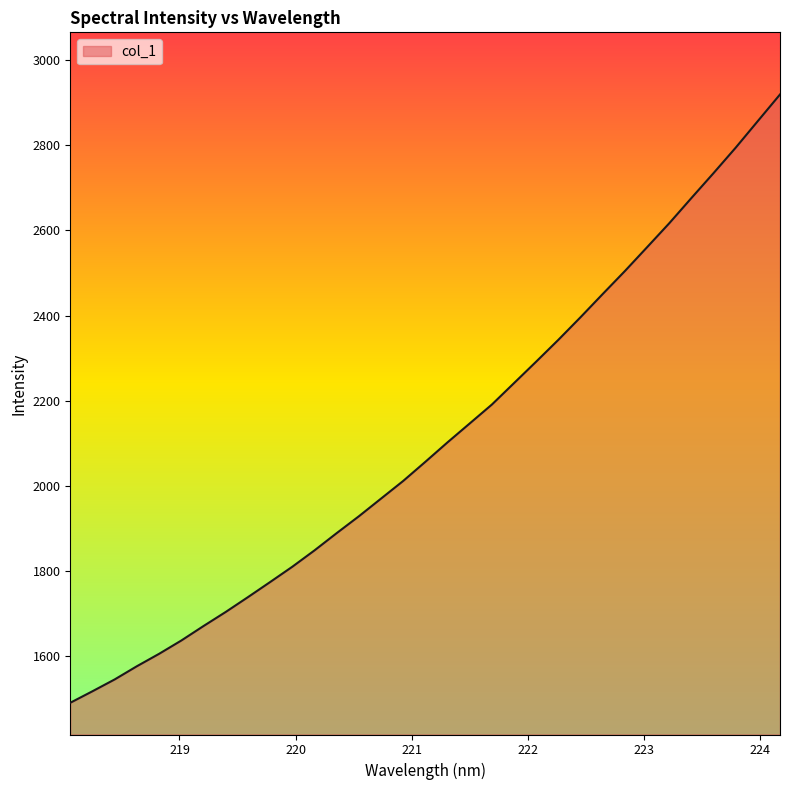

True or false: the data has more than 1 interior local peaks.

False